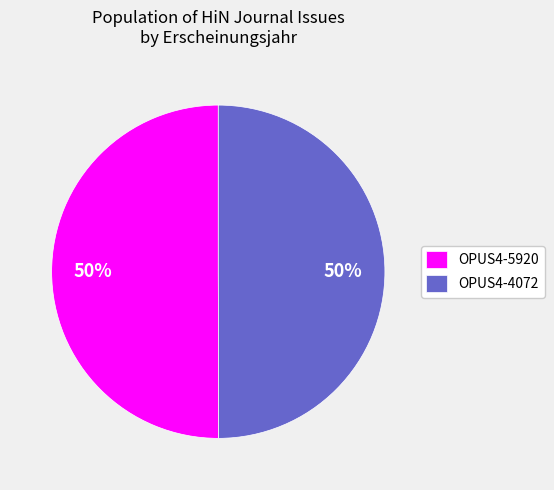

Do OPUS4-4072 and OPUS4-5920 together represent more than half of the pie?

Yes